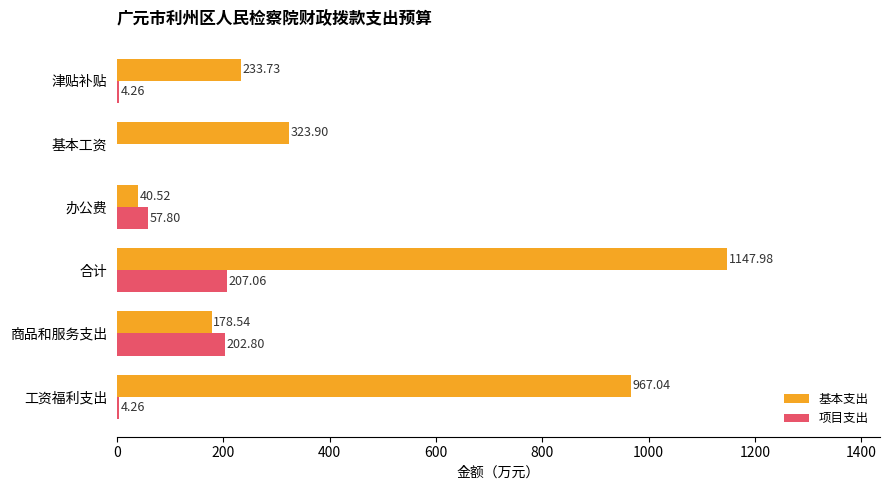

What is the sum of the 基本支出 values at 工资福利支出 and 商品和服务支出?

1145.6